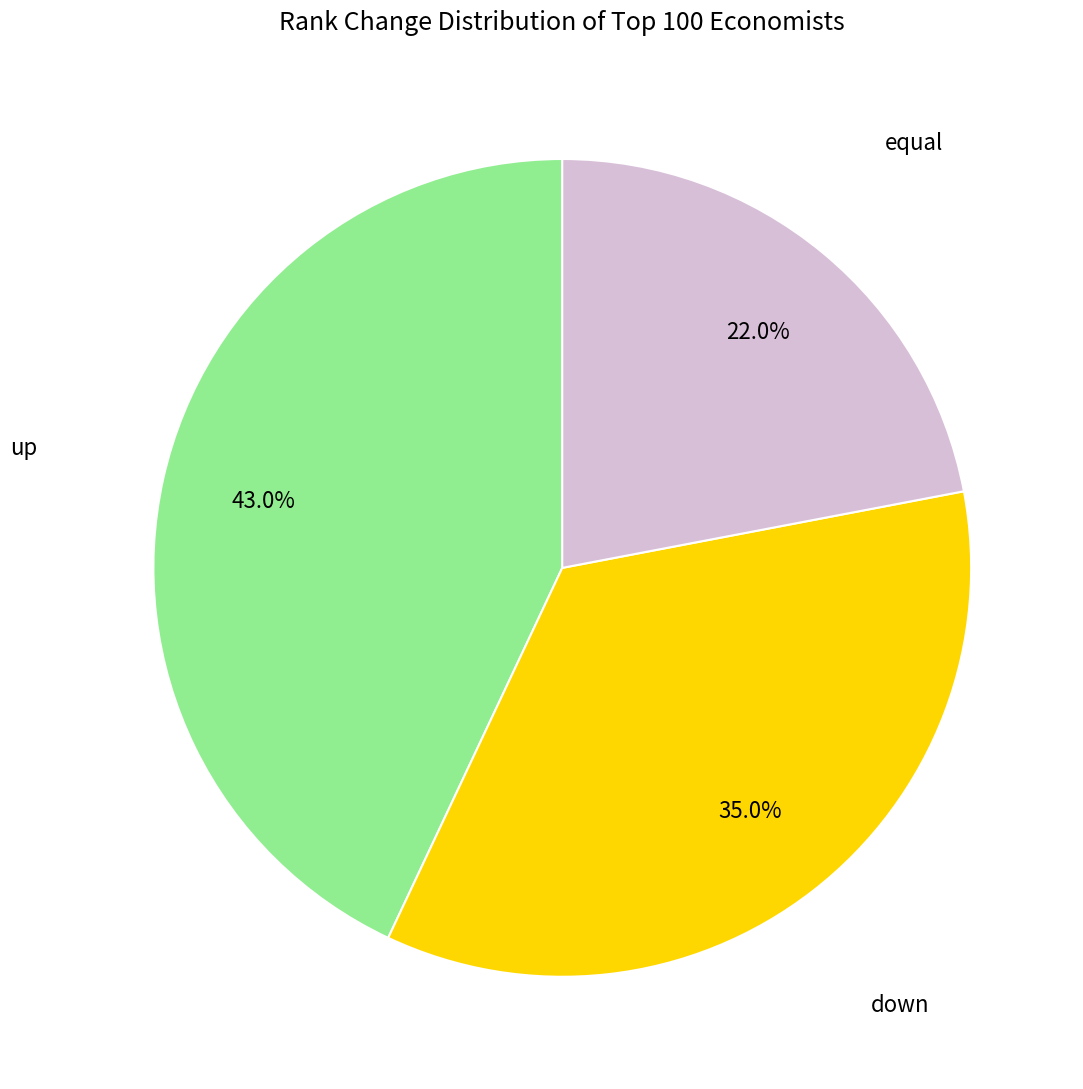

Is there a majority slice in this chart?

No